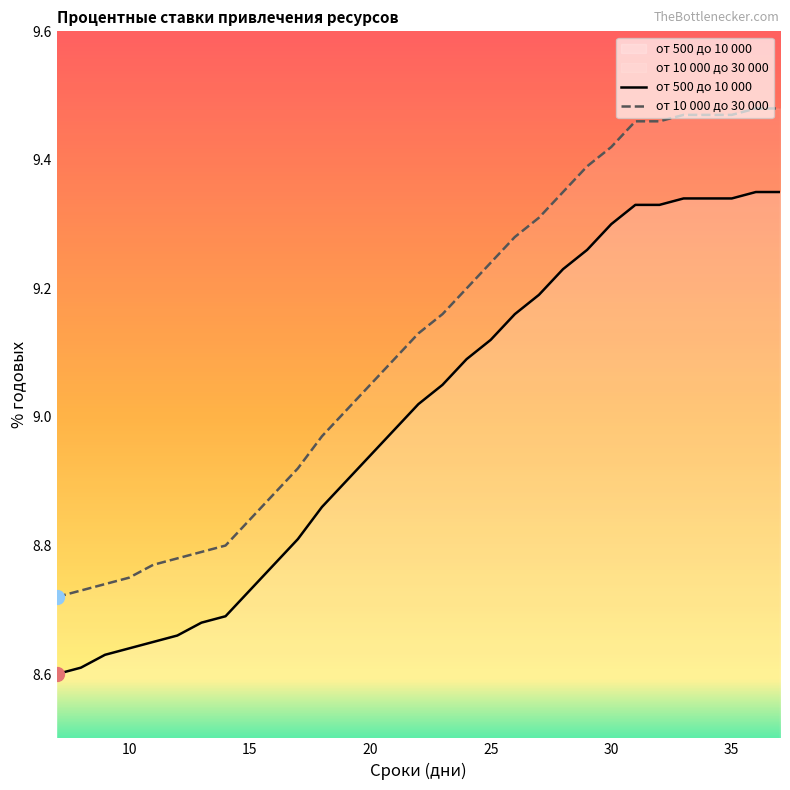

True or false: от 10 000 до 30 000 and от 500 до 10 000 intersect in this chart.

False